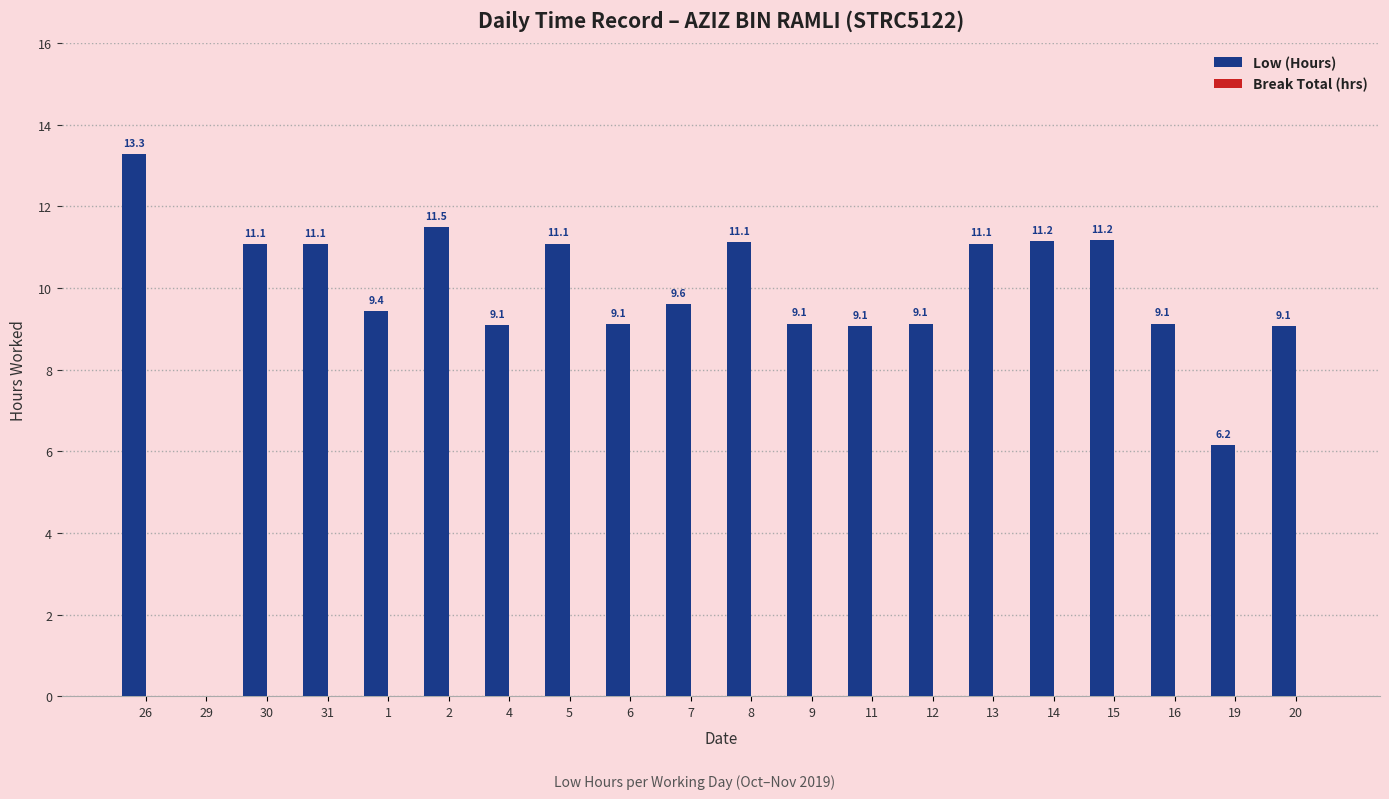

What is the sum of the values at 2 and 20?

20.6